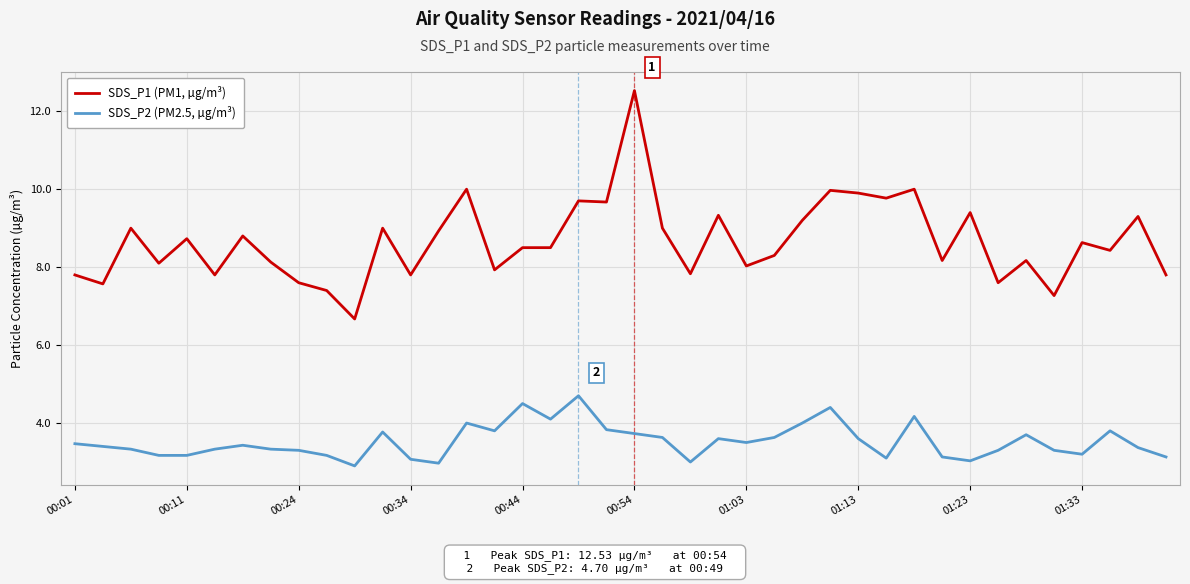

What is the difference between the second highest and minimum values in the SDS_P1 (PM1, µg/m³) series?

3.3